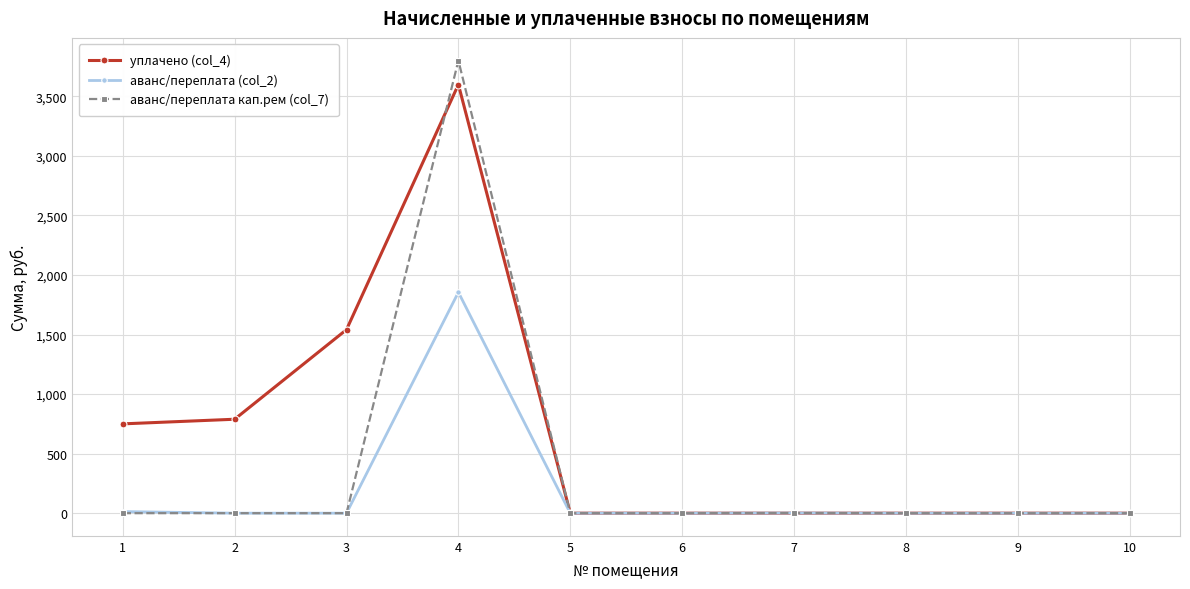

What is the sum of all уплачено (col_4) values?

6680.3